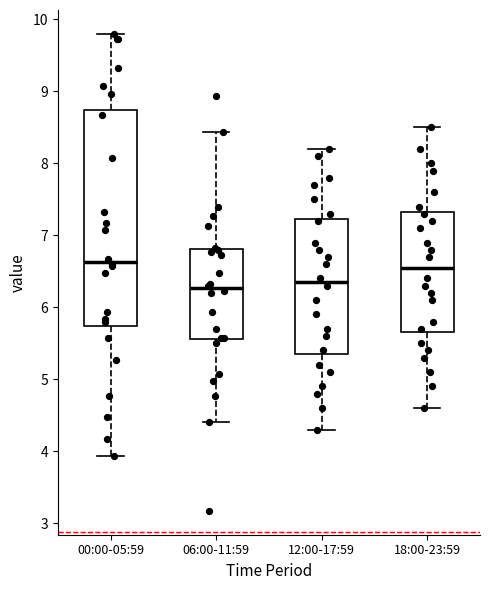

Reading left to right, transcribe this box plot: for each box, give where its median line is, the range the box spans, and where its two whiskers end, as read against the y-axis. The values are not printed on the chart, so give them approximately, as read against the axis.

00:00-05:59: median 6.6, box 5.7 to 8.7, whiskers 3.9 to 9.8
06:00-11:59: median 6.3, box 5.6 to 6.8, whiskers 4.4 to 8.4
12:00-17:59: median 6.4, box 5.4 to 7.2, whiskers 4.3 to 8.2
18:00-23:59: median 6.6, box 5.7 to 7.3, whiskers 4.6 to 8.5